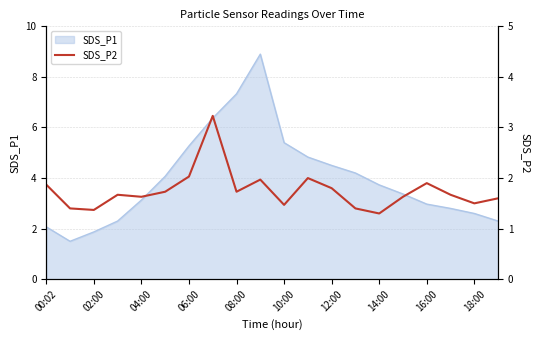

Reading right to left, what are all the values shown in this chart?

1.6	1.5	1.7	1.9	1.6	1.3	1.4	1.8	2.0	1.5	2.0	1.7	3.2	2.0	1.7	1.6	1.7	1.4	1.4	1.9